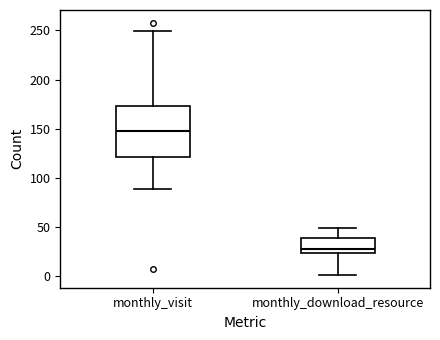

Where does the median line of the box for monthly_download_resource sit on the y-axis? The values are not printed on the chart, so give them approximately, as read against the axis.

30